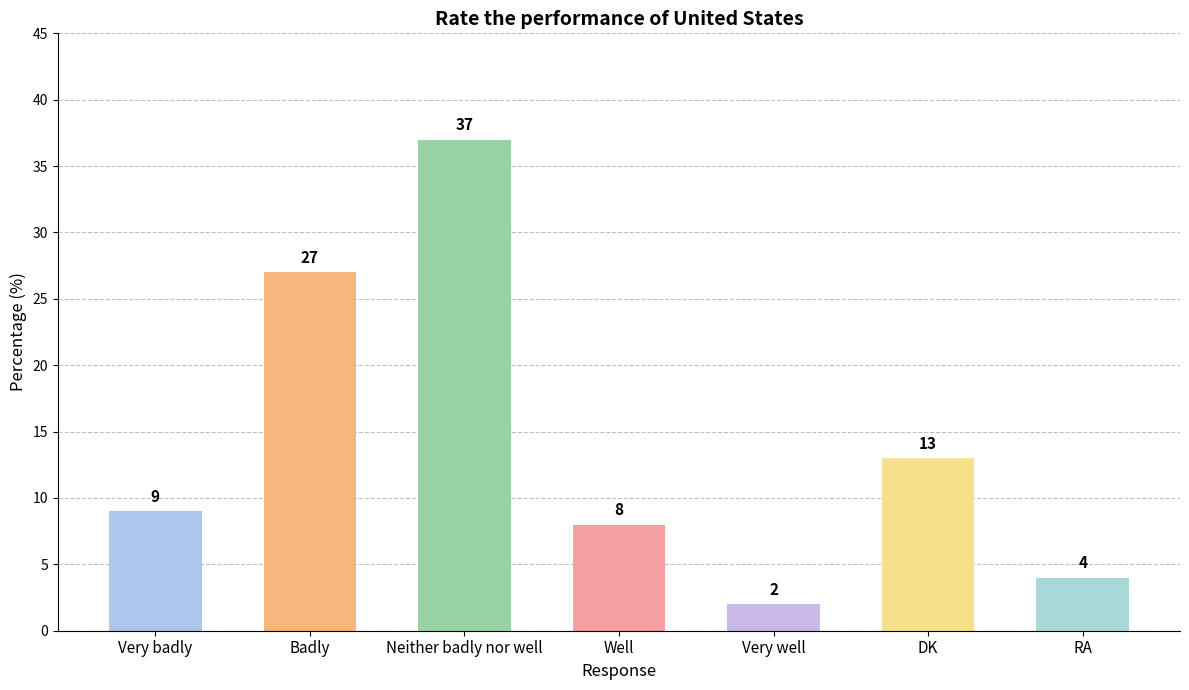

What is the minimum value shown in the chart?

2